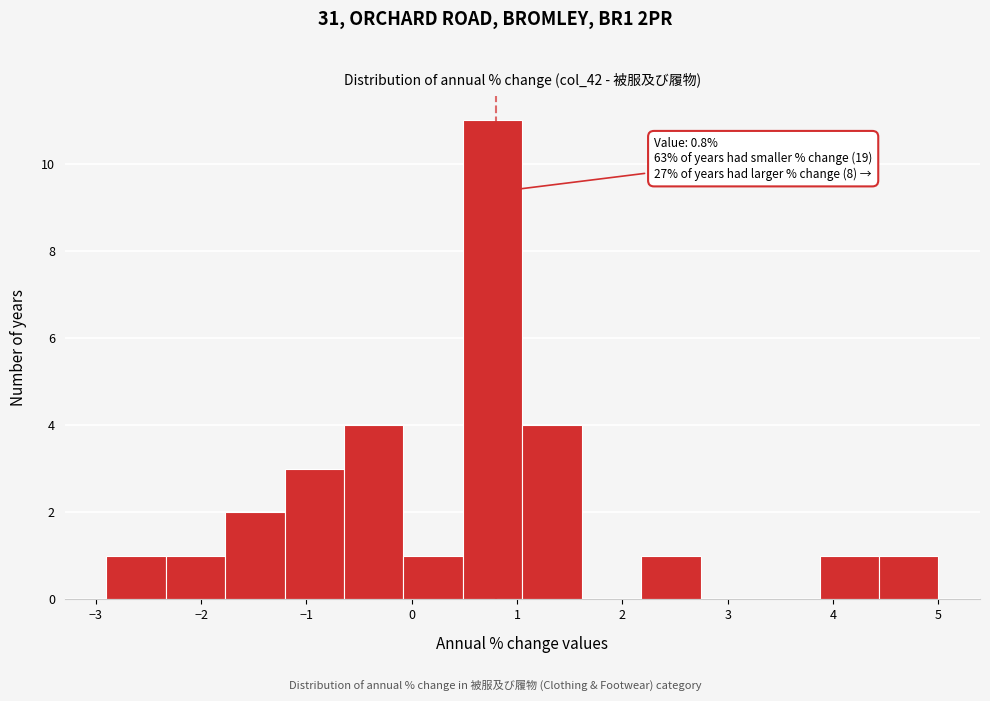

Over which range of the x-axis is the bar tallest?

0.5 to 1.1